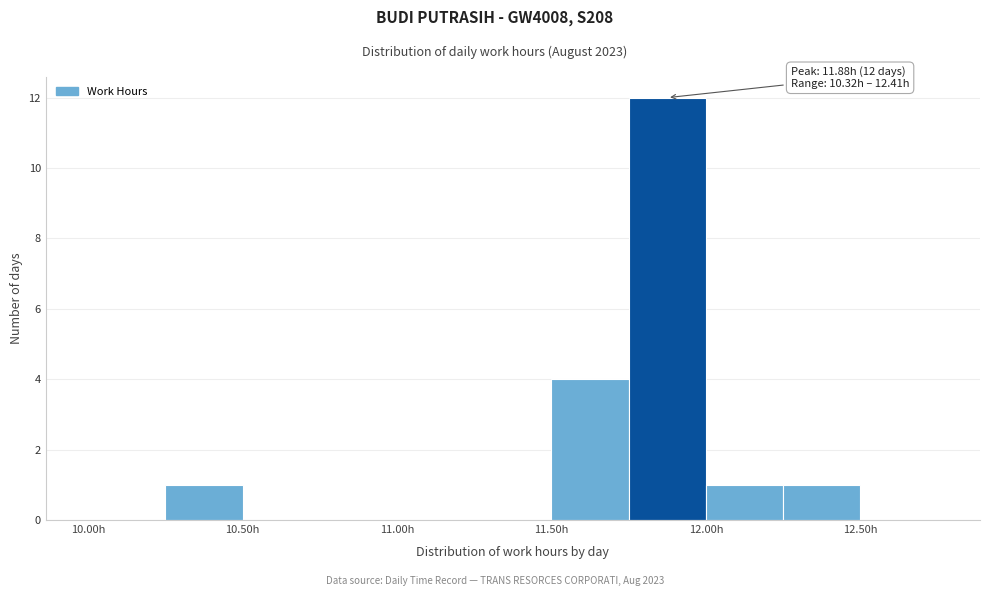

Over which range of the x-axis is the bar tallest?

11.75 to 12.00